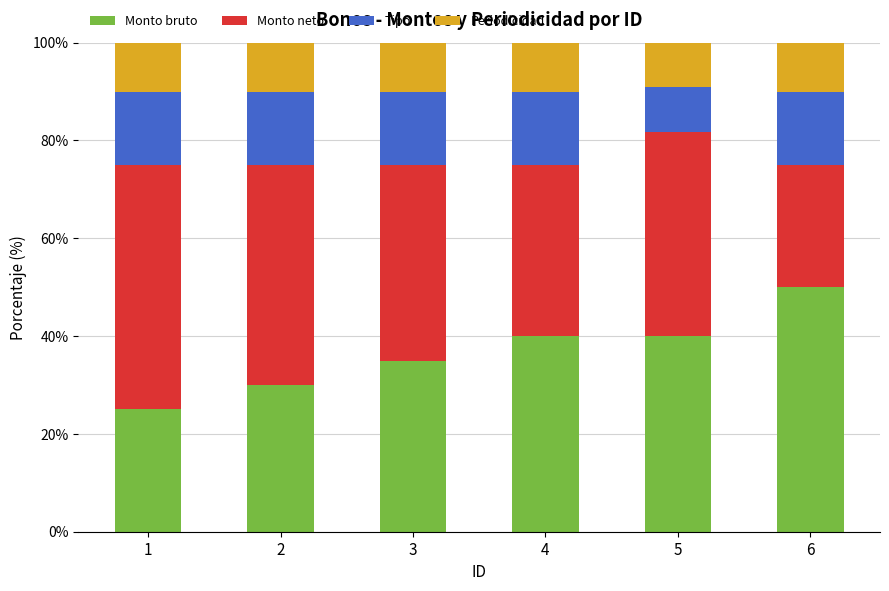

What is the total value across all series at 4?

100.0